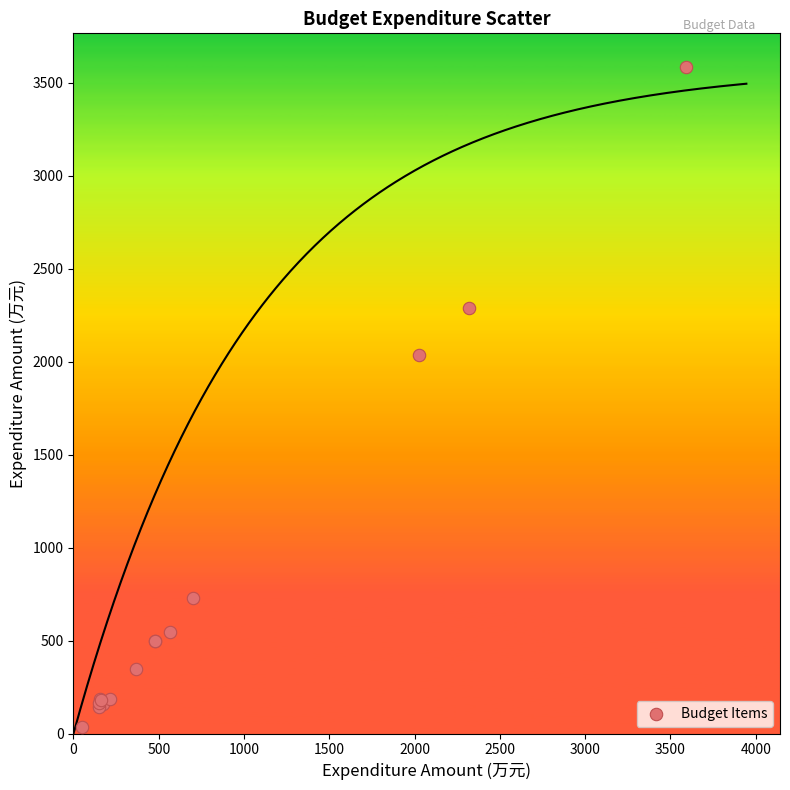

What Y value in the scatter plot is closest to 1810?

2034.0